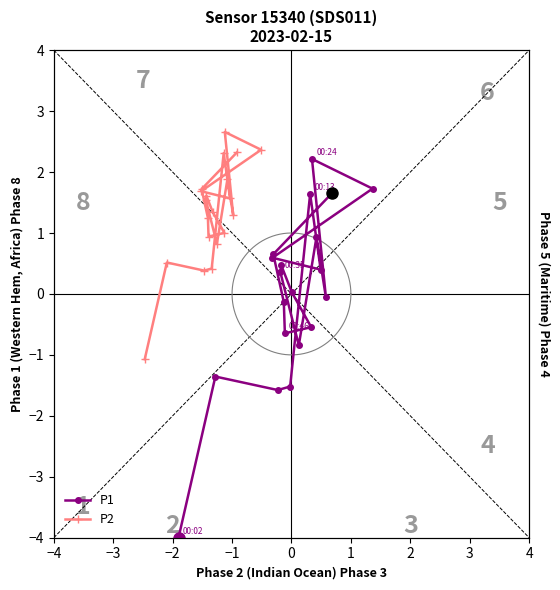

Which series has the largest range (max minus min)?

P1